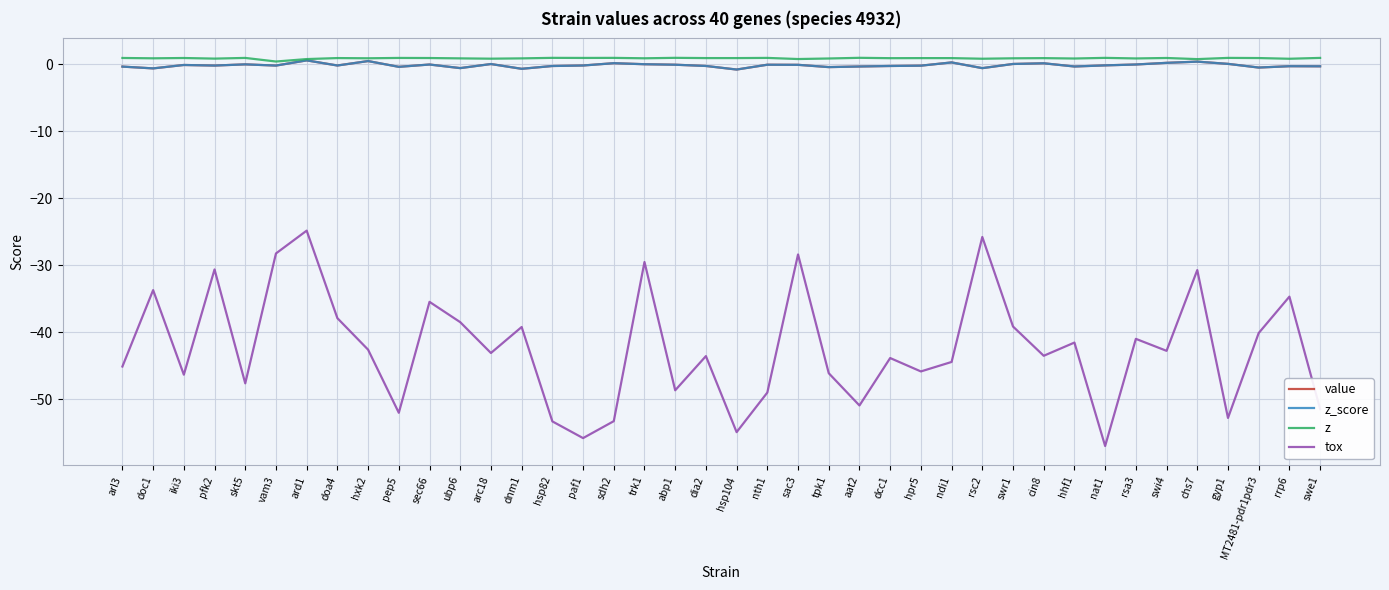

What is the difference between the maximum and minimum values in the tox series?

32.2